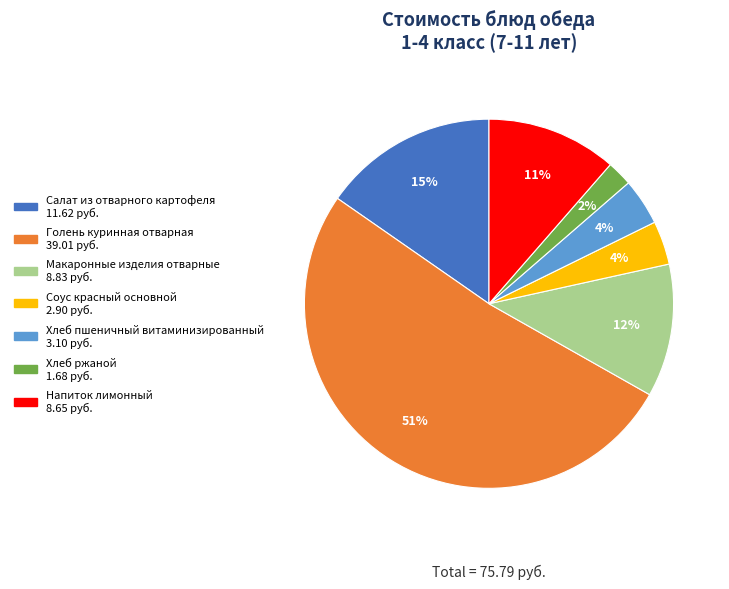

What is the smallest slice in the pie chart?

Хлеб ржаной